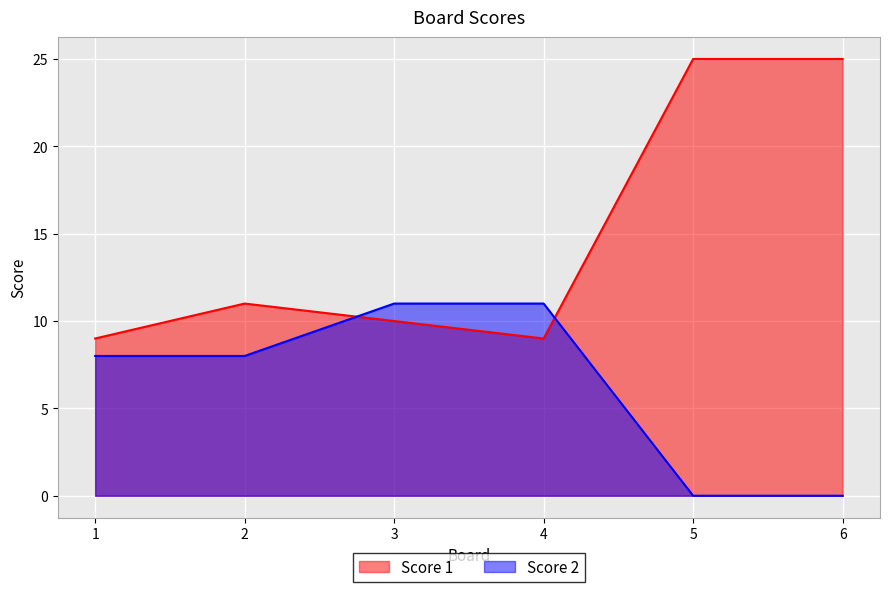

What is the spread (max minus min) of values at 3?

1